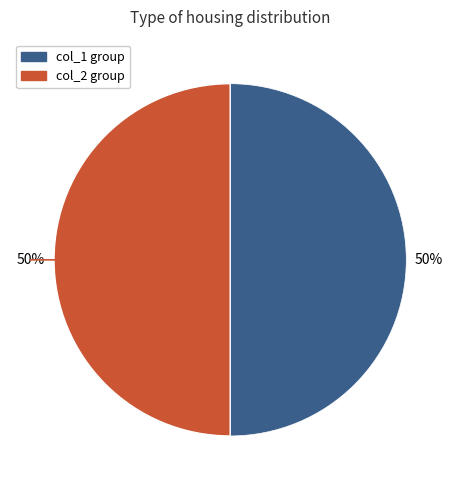

To the nearest percent, what is the average slice percentage?

50%